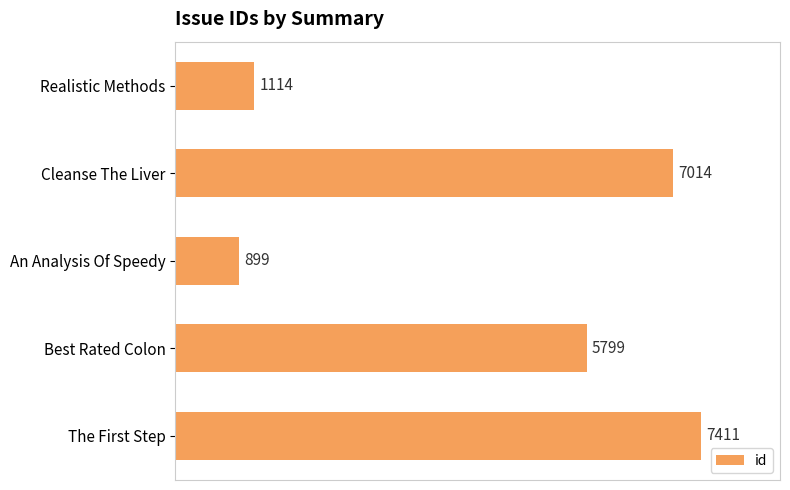

Rank the categories by value from lowest to highest.

An Analysis Of Speedy, Realistic Methods, Best Rated Colon, Cleanse The Liver, The First Step